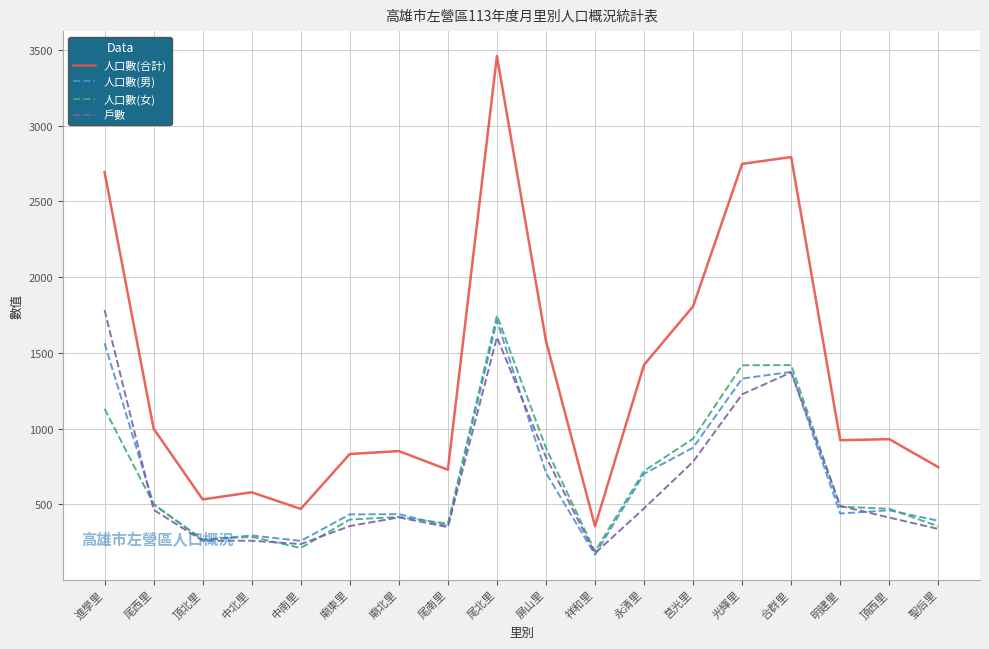

At which label is 人口數(合計) closest to 1907?

莒光里